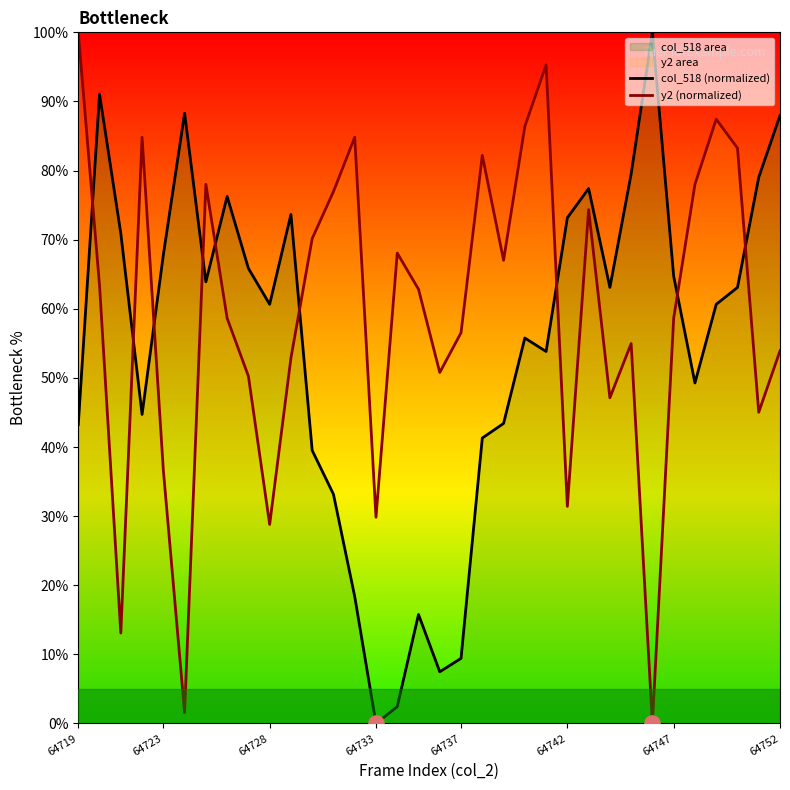

Which series contains the lowest Y value?

col_518 (normalized)